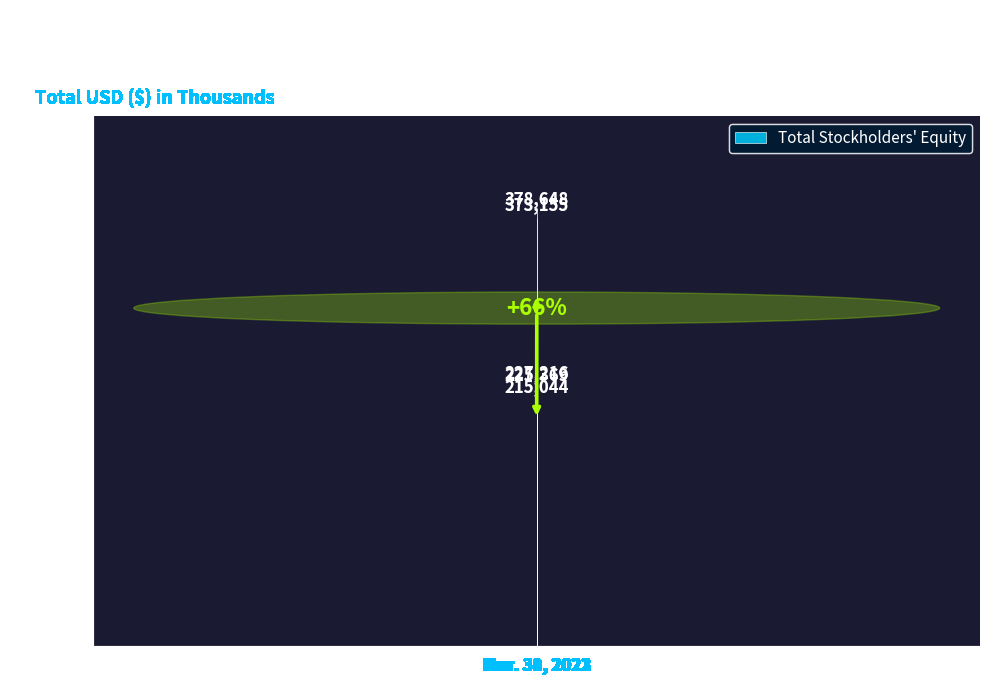

What is the label of the 3rd bar from the right?

Jun. 30, 2022